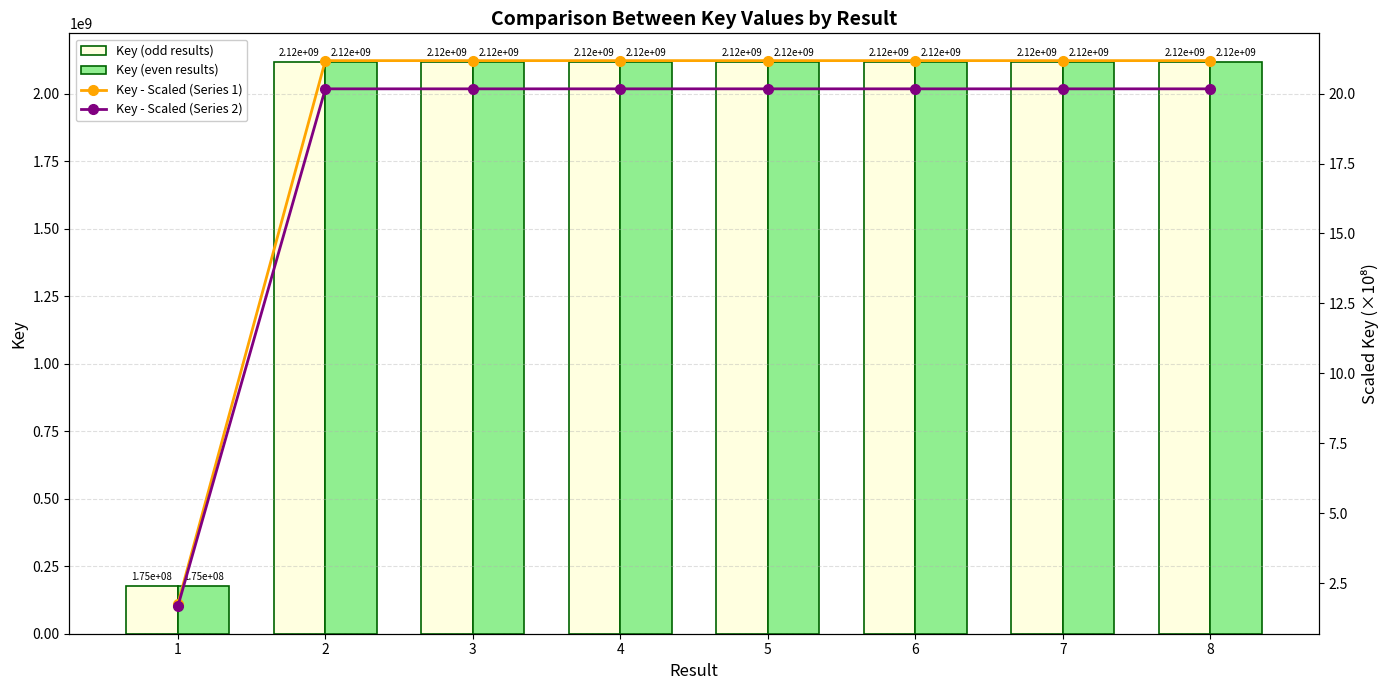

What are all the series names shown in the legend?

Key (odd results), Key (even results), Key - Scaled (Series 1), Key - Scaled (Series 2)